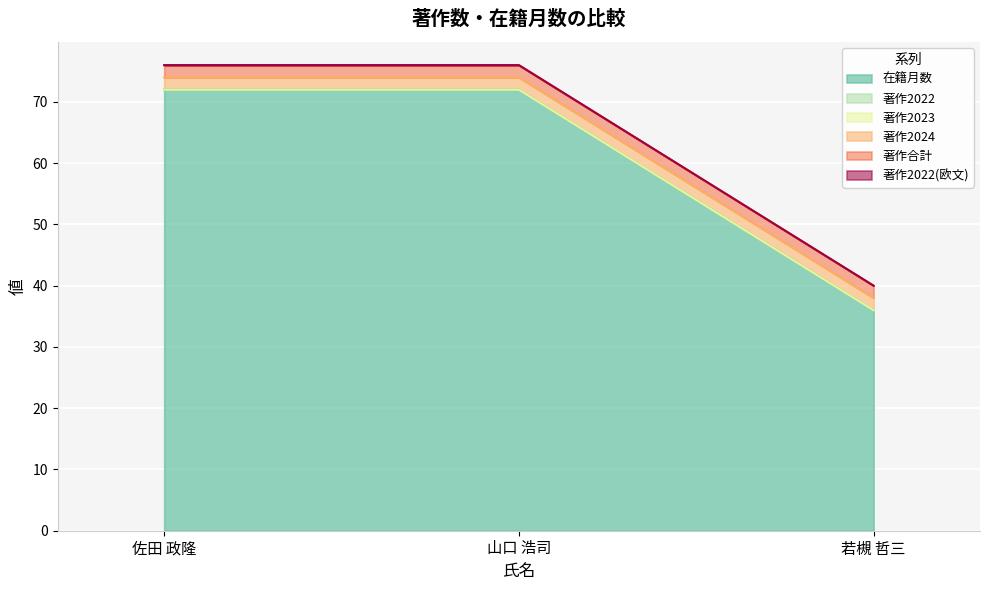

What is the difference between the highest and lowest values at 佐田 政隆?

72